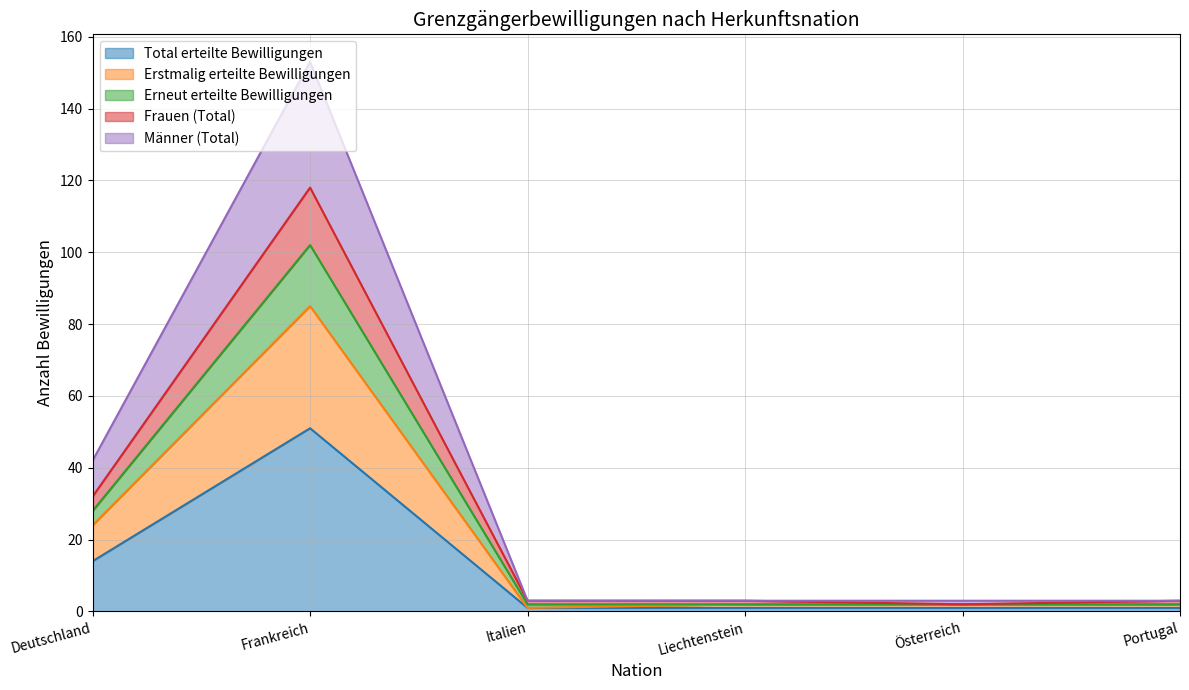

What is the greatest value displayed?

153